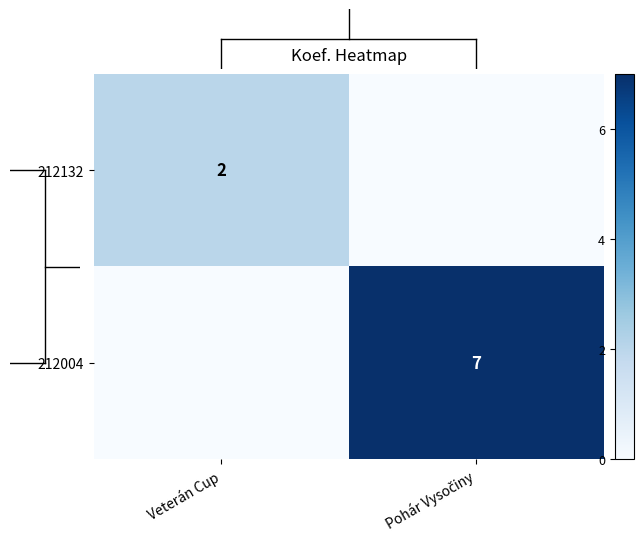

What is the difference between the highest and lowest values at Veterán Cup?

2